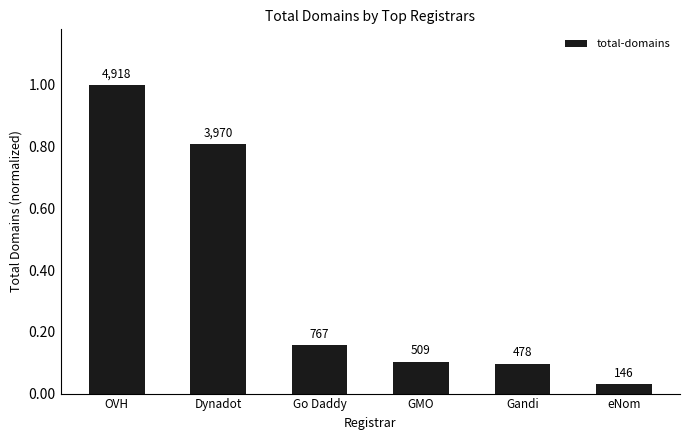

List the labels in order of value, largest first.

OVH, Dynadot, Go Daddy, GMO, Gandi, eNom